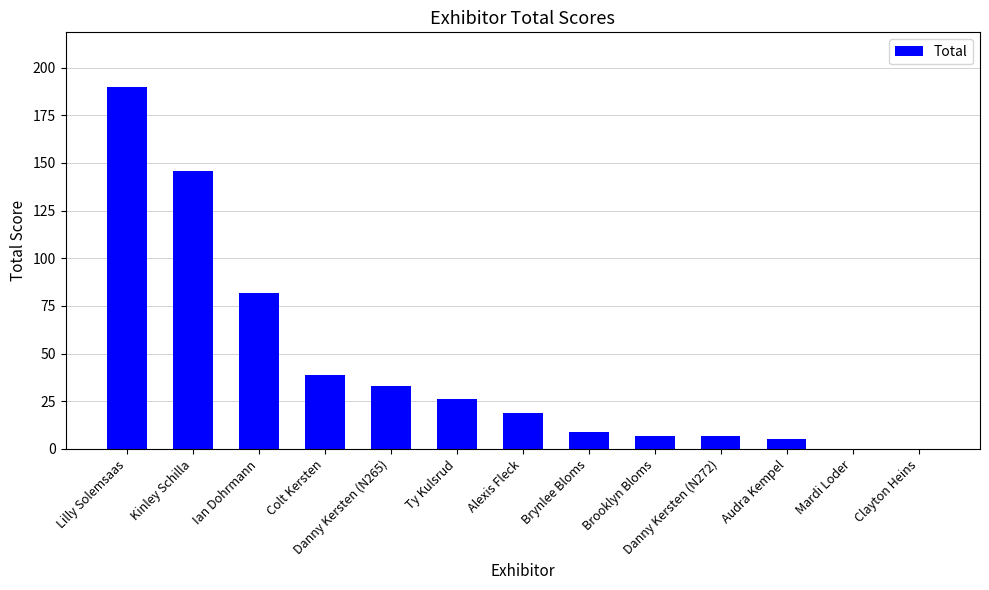

Is it true that the value at Colt Kersten is 10?

False